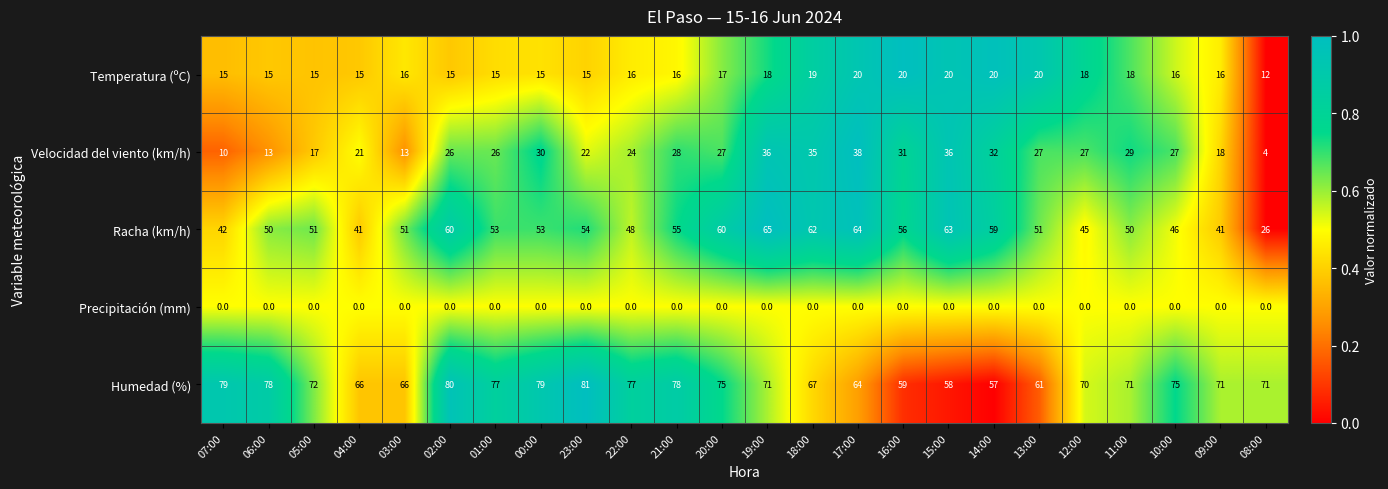

At which category is the sum across all series the highest?

19:00